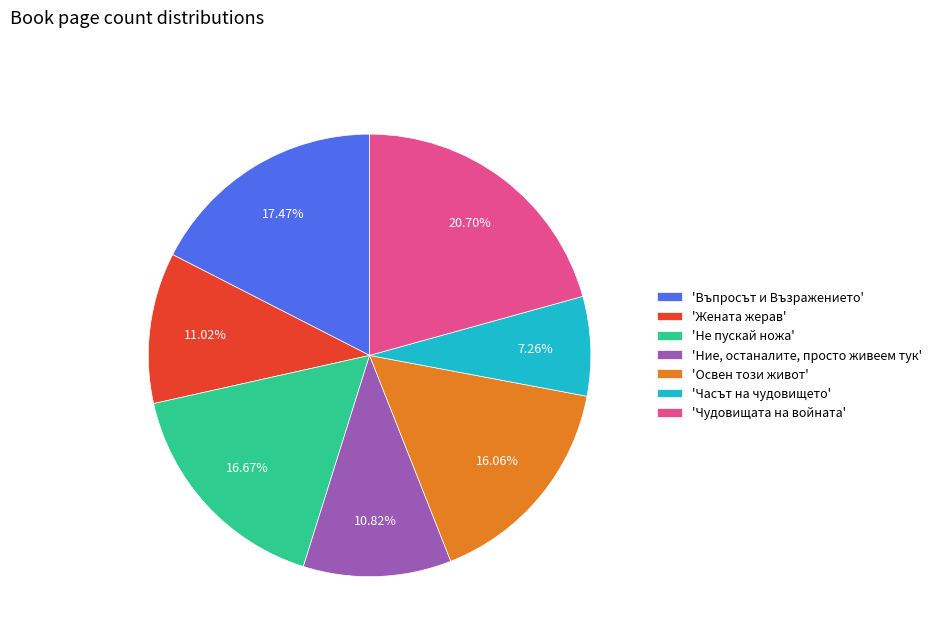

Do 'Въпросът и Възражението' and 'Жената жерав' together represent more than half of the pie?

No